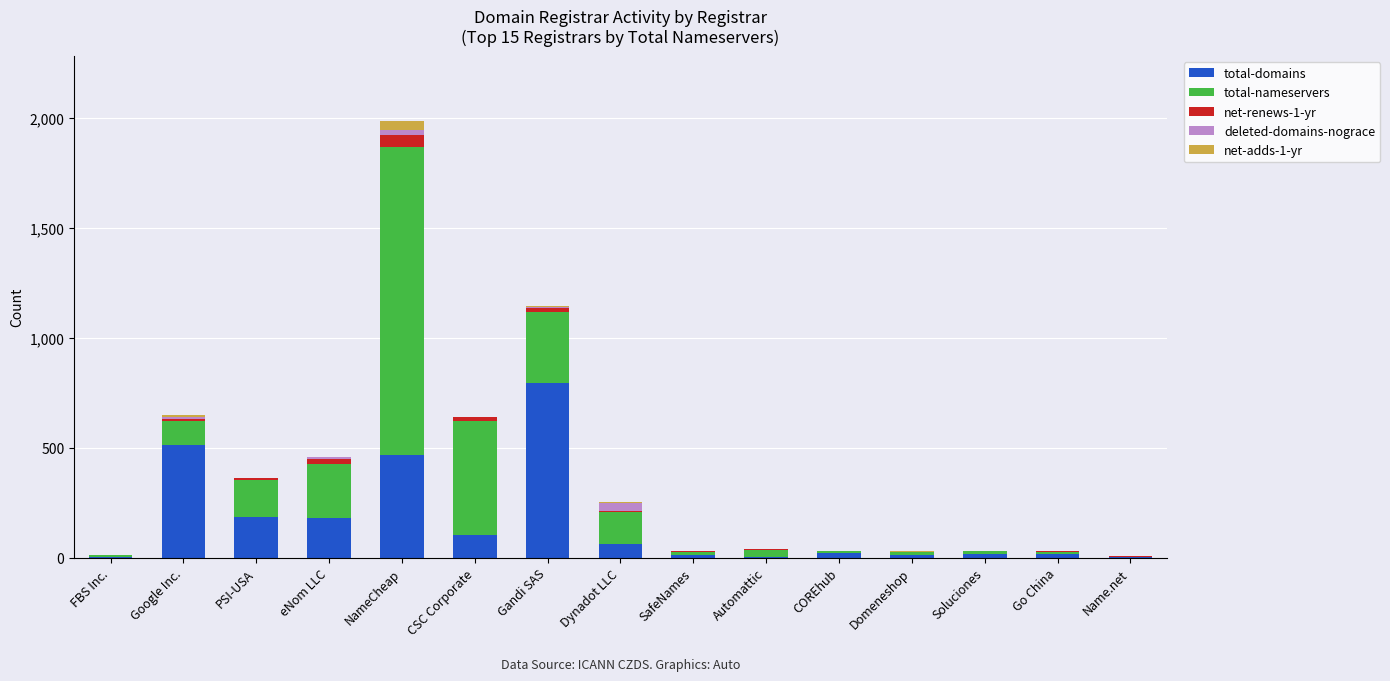

At which category is the sum across all series the highest?

NameCheap